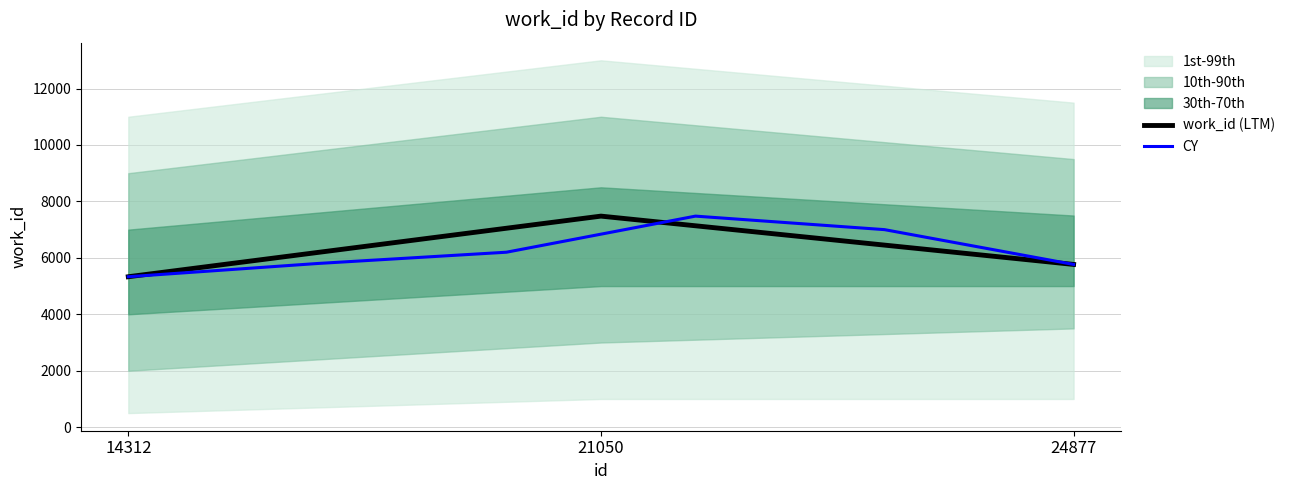

What is the change in value from 14312 to 24877?

+436